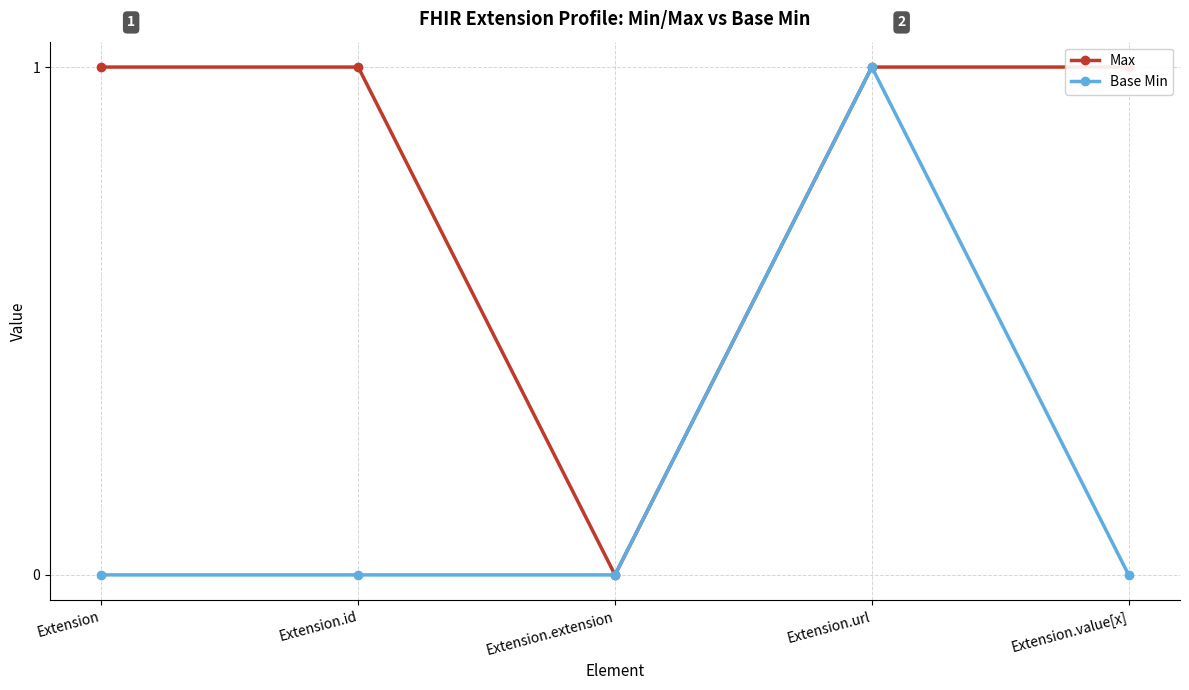

Which series has the largest total across all categories?

Max